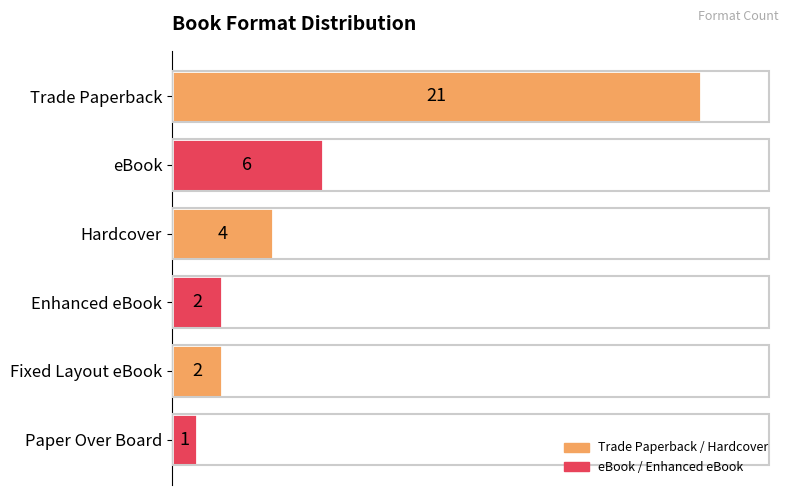

Are the bars grouped side by side (vs. stacked)?

No